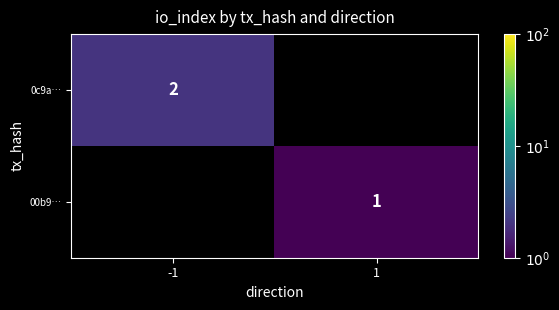

Is it true that 0c9a… equals 3 at -1?

False